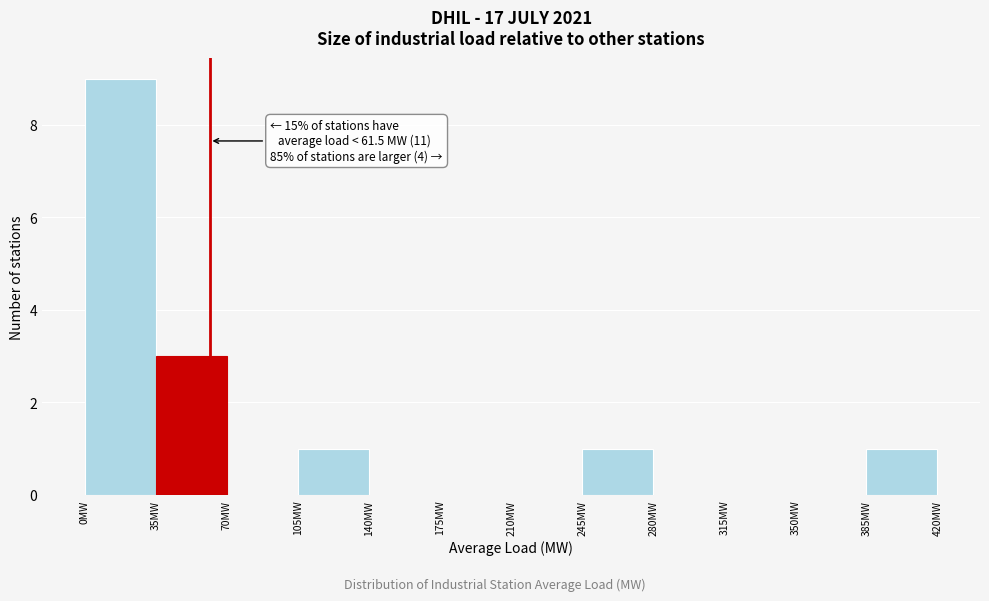

Over which range of the x-axis is the bar tallest?

0 to 35